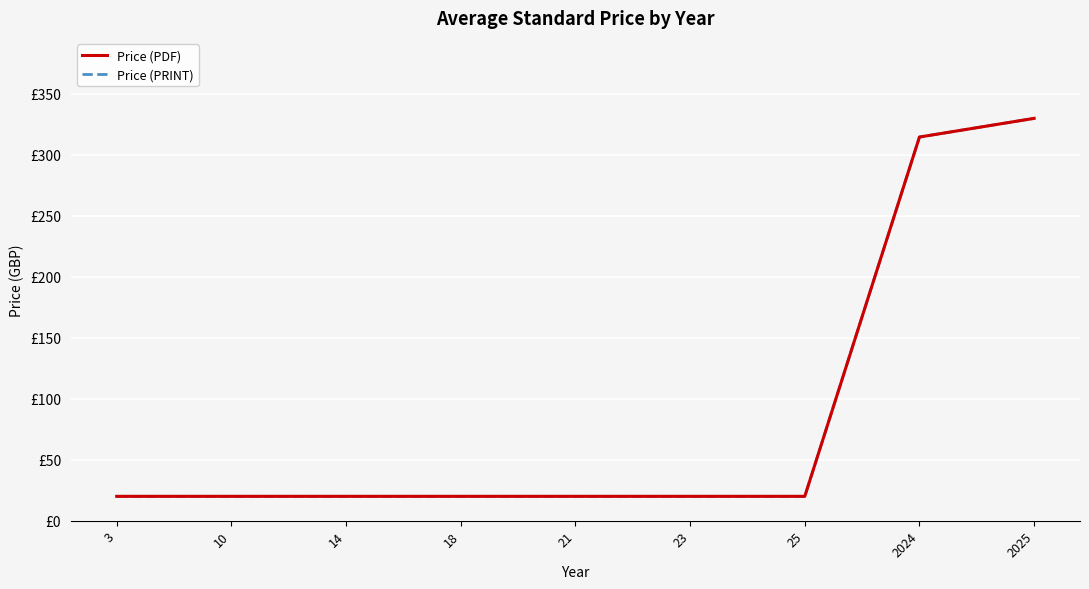

What is the total value across all series at 18?

40.0